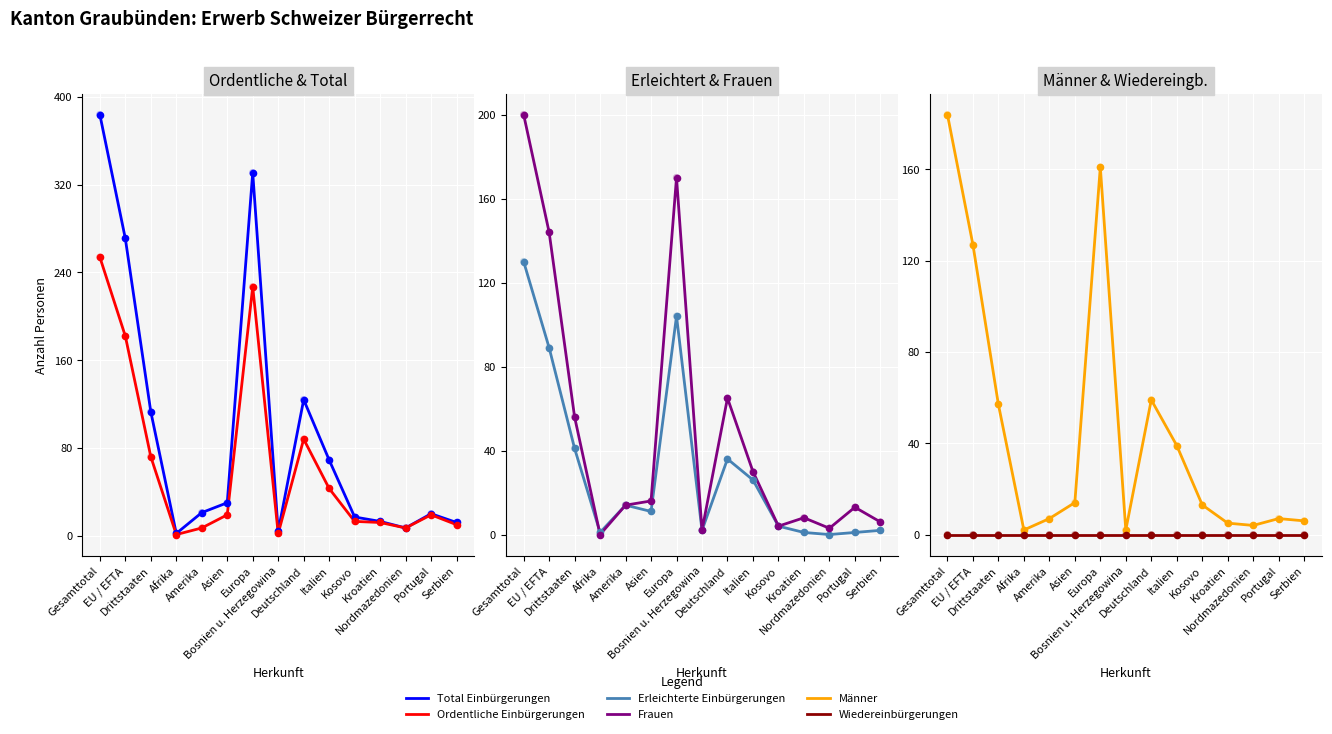

What is the total value across all series at Nordmazedonien?

21